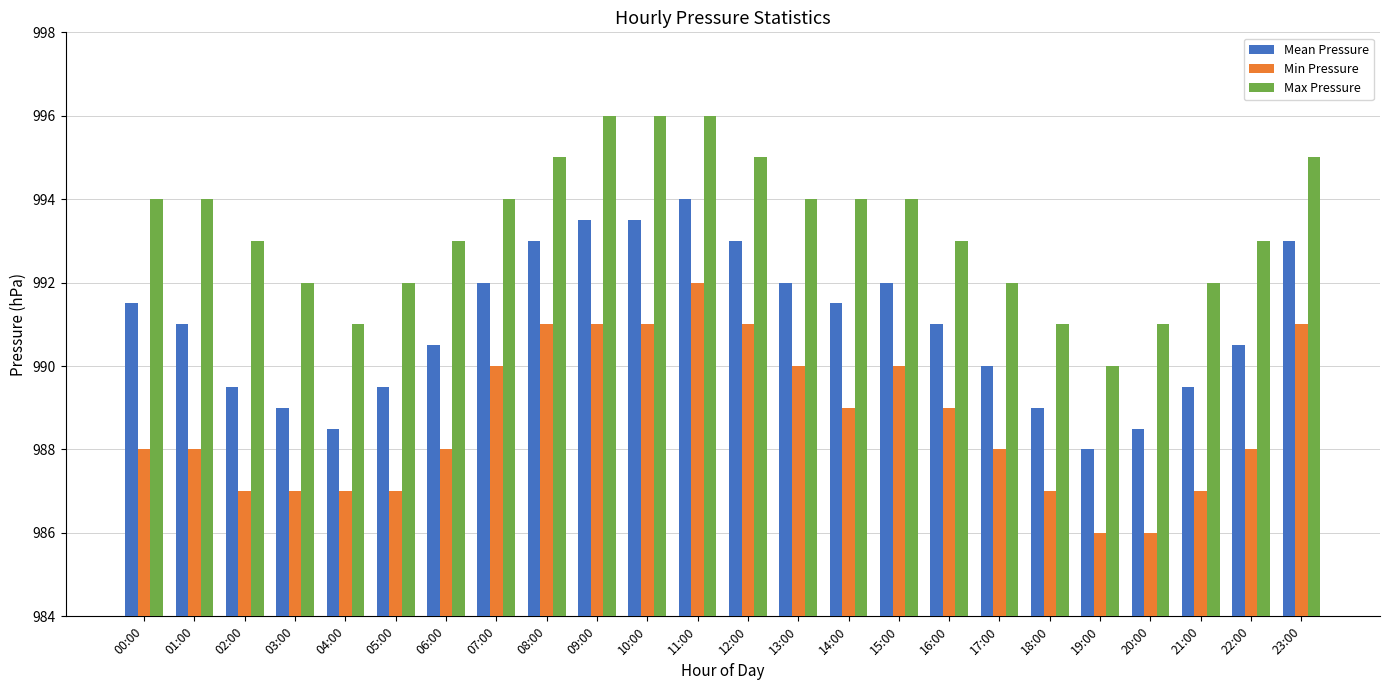

How many bars are there in total?

72